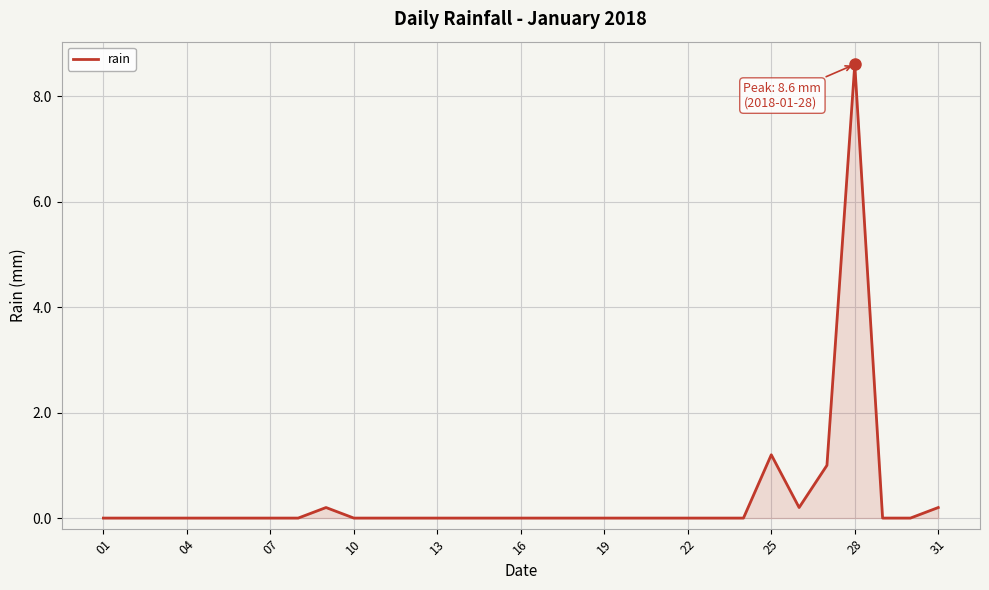

Reading left to right, transcribe all the data shown in this chart.

0.0	0.0	0.0	0.0	0.0	0.0	0.0	0.0	0.2	0.0	0.0	0.0	0.0	0.0	0.0	0.0	0.0	0.0	0.0	0.0	0.0	0.0	0.0	0.0	1.2	0.2	1.0	8.6	0.0	0.0	0.2